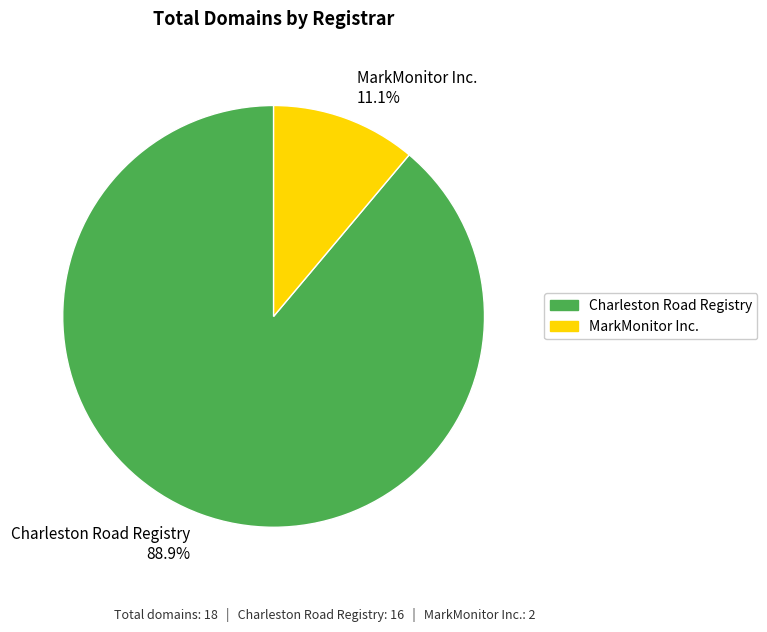

What is the ratio of the value at MarkMonitor Inc. to the value at Charleston Road Registry?

0.1